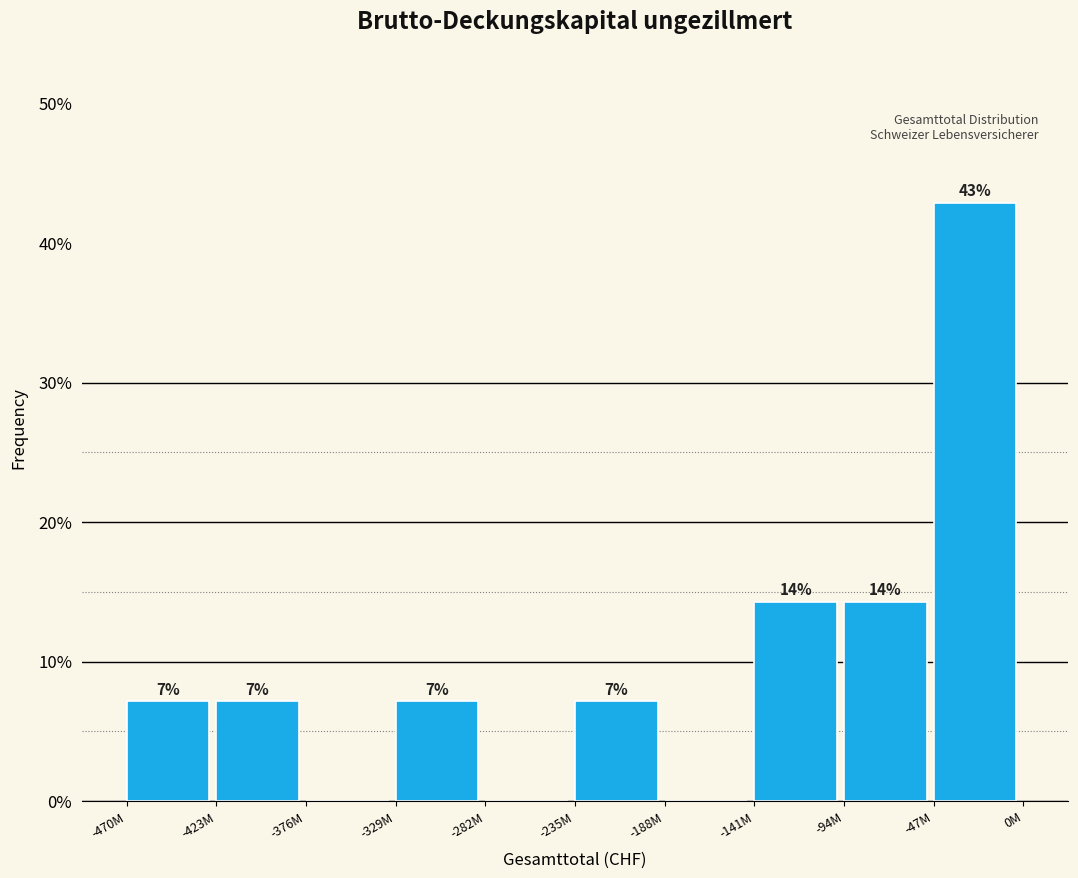

Are the bars horizontal?

No